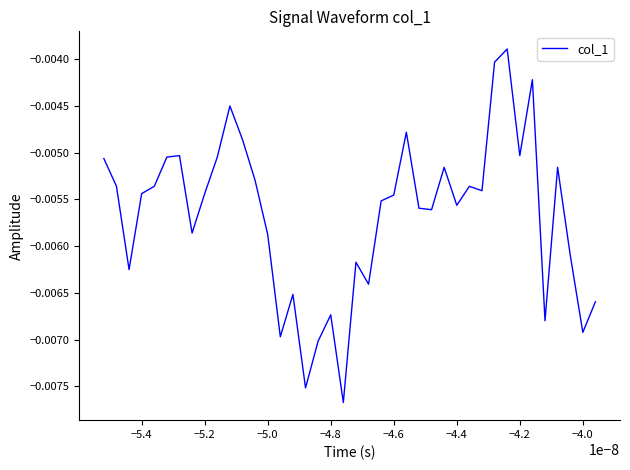

How many interior local peaks (higher than both neighbors) does the data have?

11